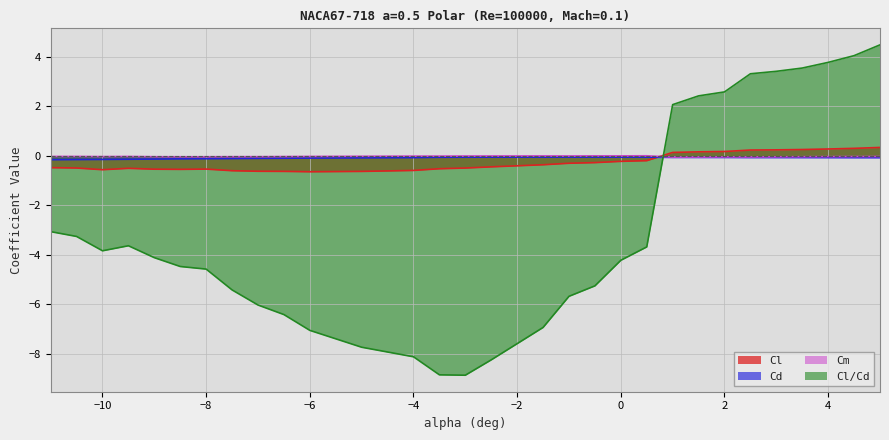

True or false: Cm and Cd cross at least once.

False